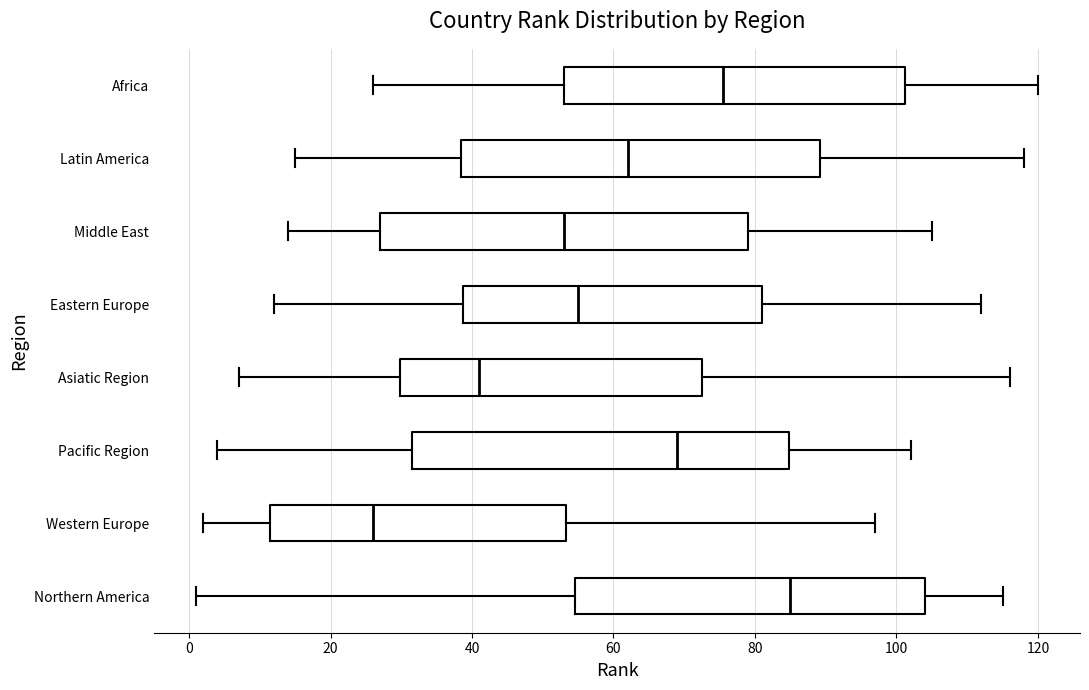

Reading bottom to top, read every box against the x-axis: the position of its median line, the range the box covers, and the ends of its whiskers. The values are not printed on the chart, so give them approximately, as read against the axis.

Northern America: median 86, box 54 to 104, whiskers 2 to 116
Western Europe: median 26, box 12 to 54, whiskers 2 to 98
Pacific Region: median 70, box 32 to 84, whiskers 4 to 102
Asiatic Region: median 42, box 30 to 72, whiskers 8 to 116
Eastern Europe: median 56, box 38 to 82, whiskers 12 to 112
Middle East: median 54, box 28 to 80, whiskers 14 to 106
Latin America: median 62, box 38 to 90, whiskers 16 to 118
Africa: median 76, box 54 to 102, whiskers 26 to 120